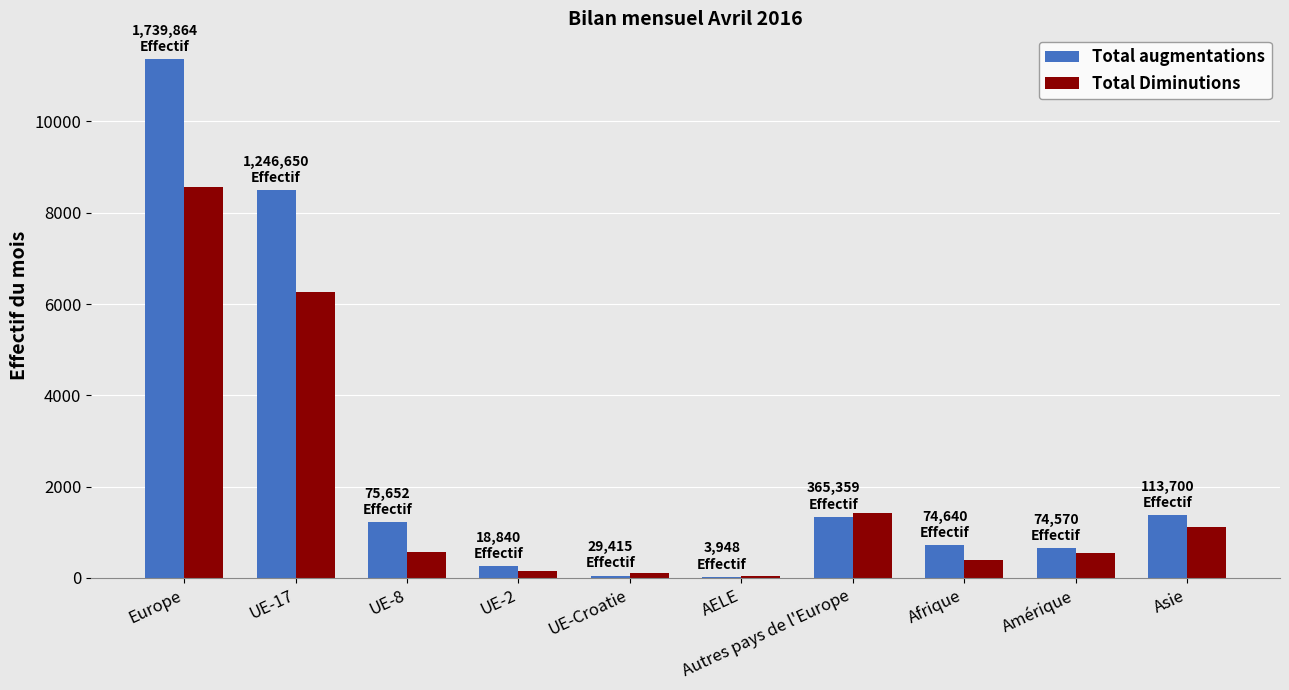

What is the difference between the Total Diminutions values at Europe and UE-8?

7981